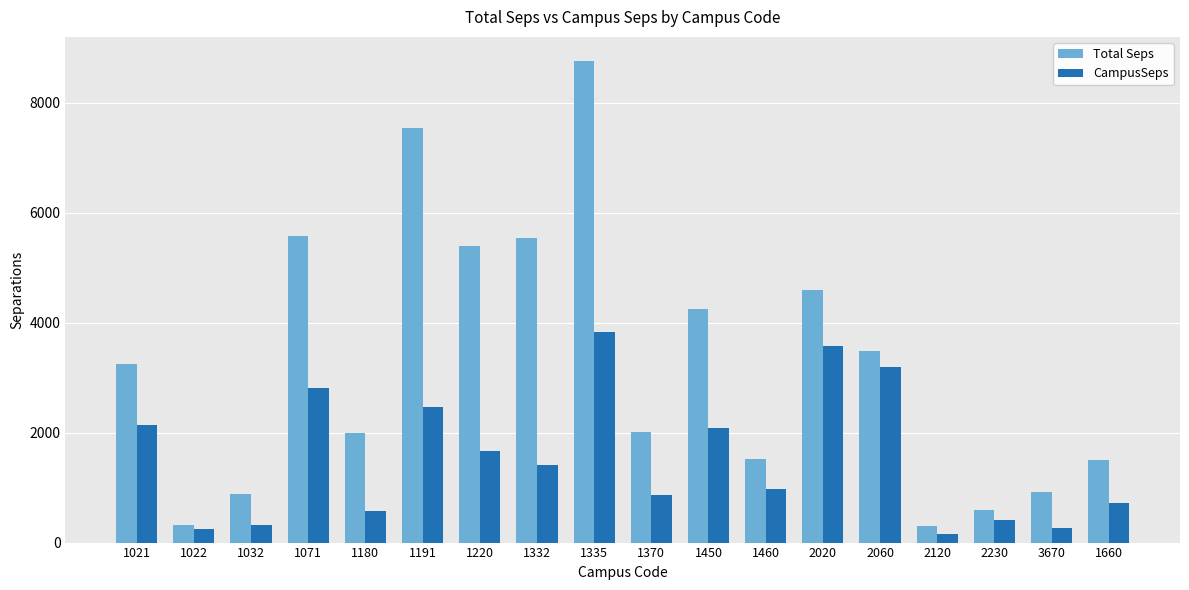

Which series has the largest total across all categories?

Total Seps